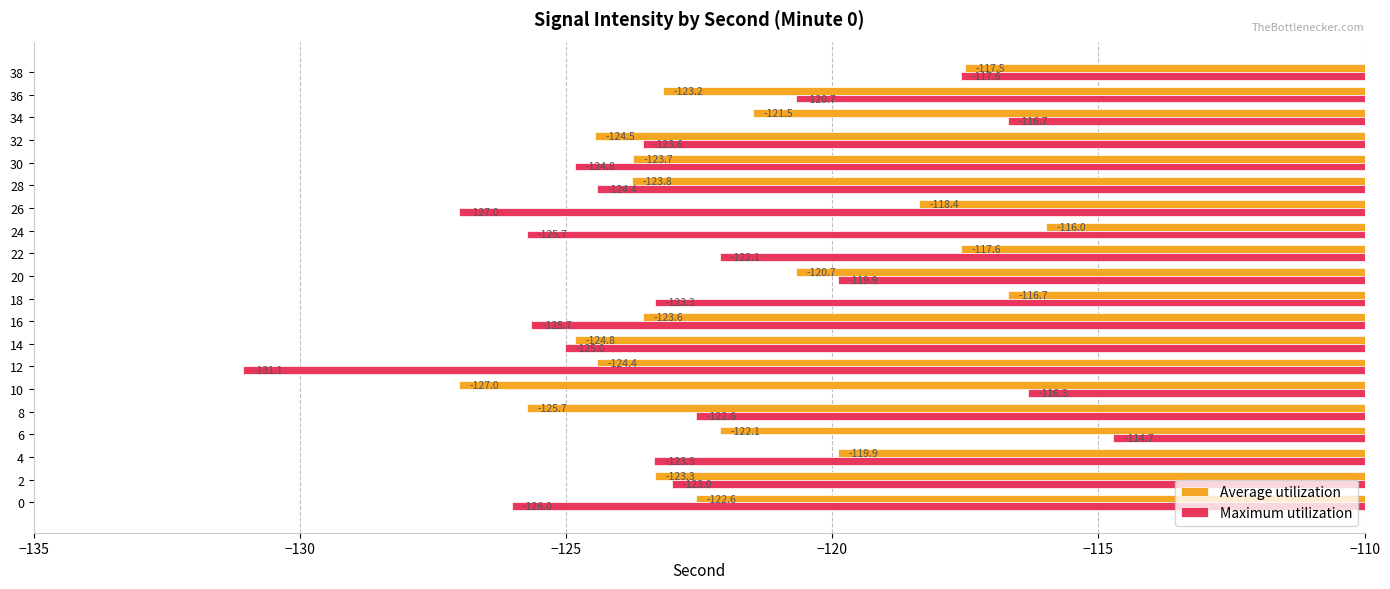

Between 22 and 30, which series saw the biggest shift?

Average utilization